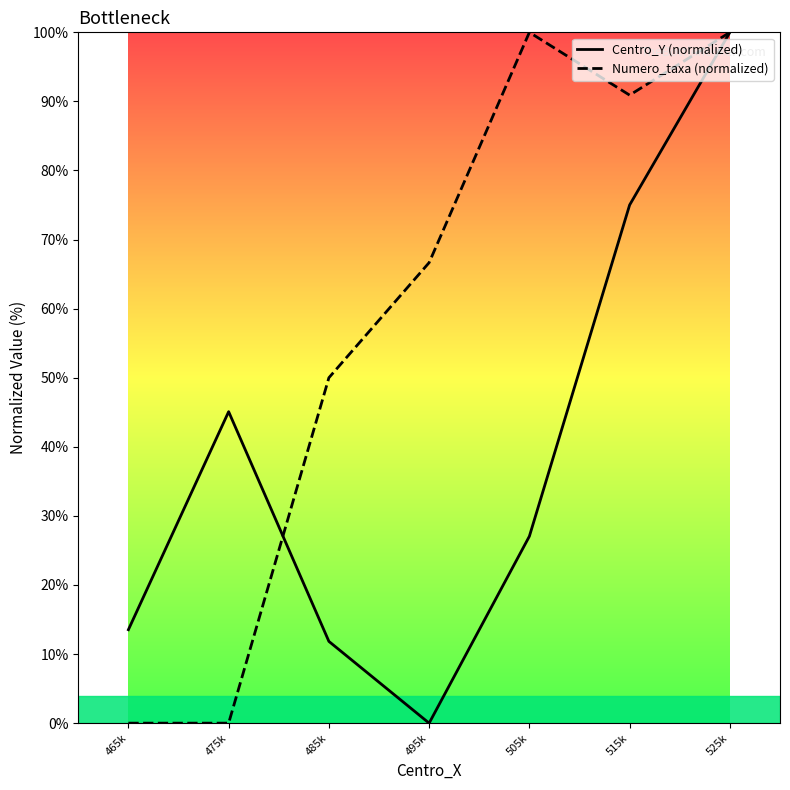

Which series changed the most between 475k and 505k?

Numero_taxa (normalized)